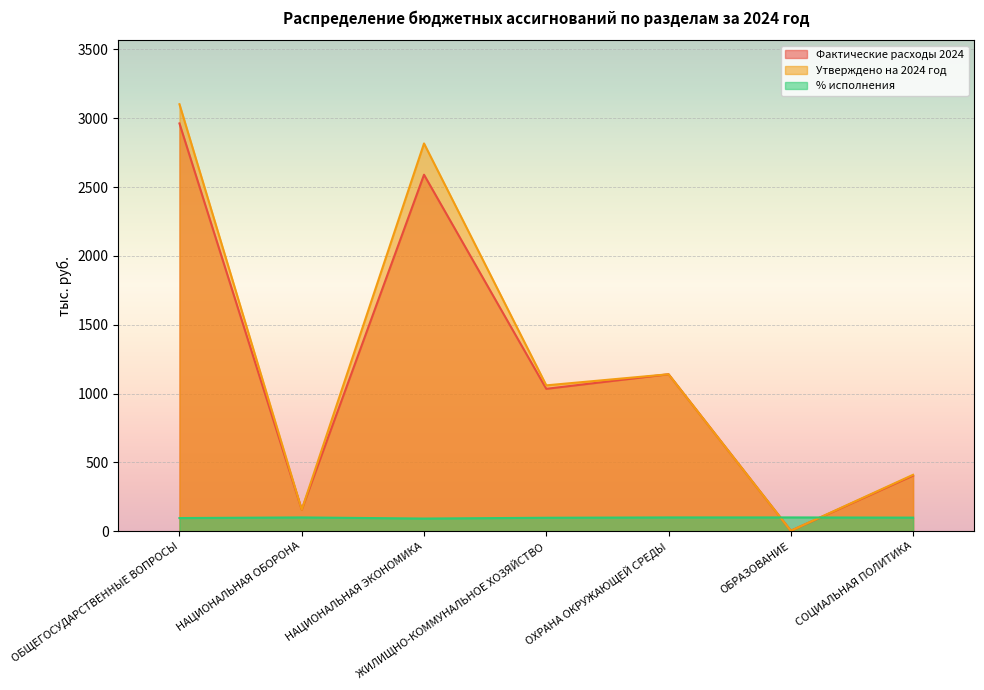

What is the value of the % исполнения point at the 2nd from the left?

100.0